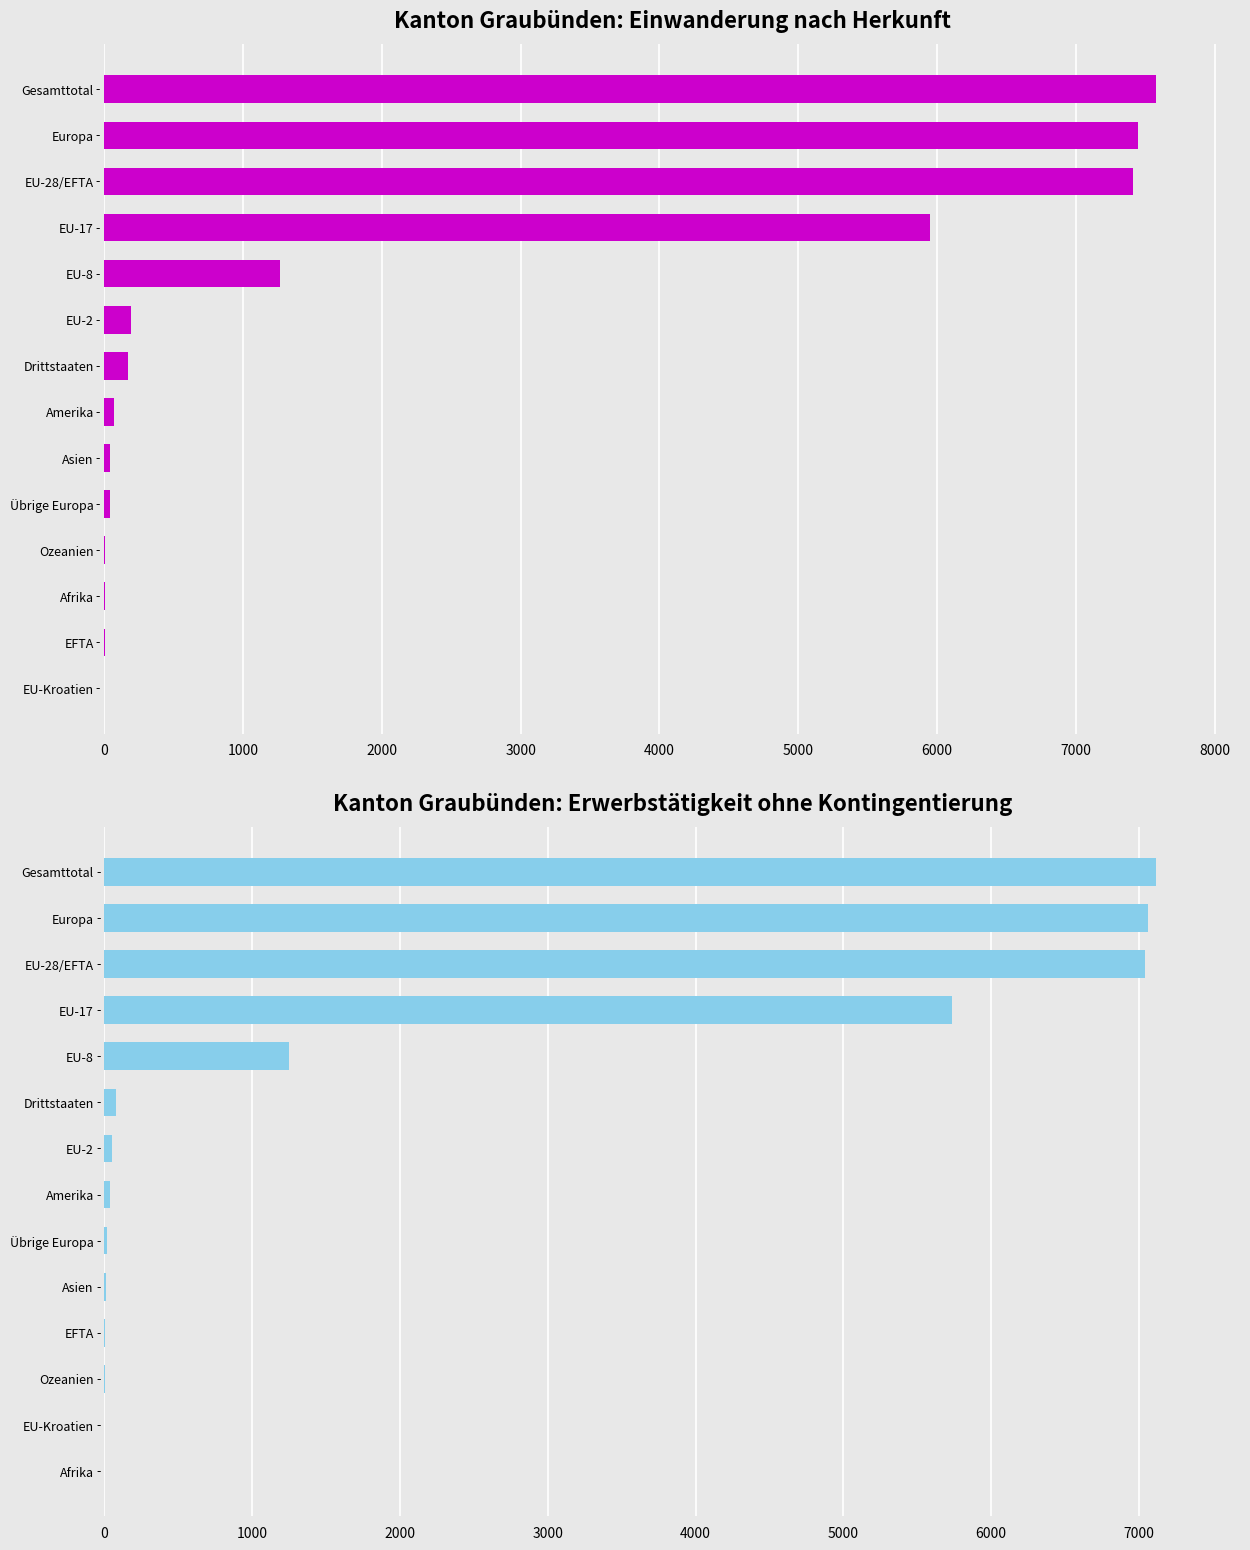

Is the value of Total Einwanderung at −1000 greater than the value of Erwerbstätigkeit ohne Kontingentierung at 5000?

No